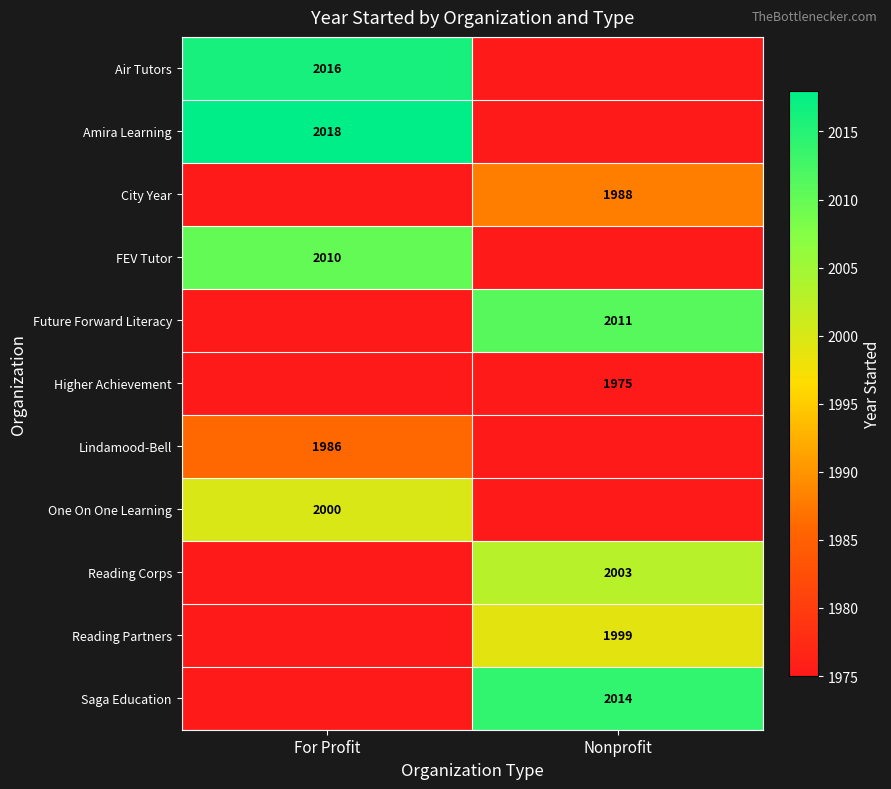

The One On One Learning series shows 3133 at For Profit. True or false?

False